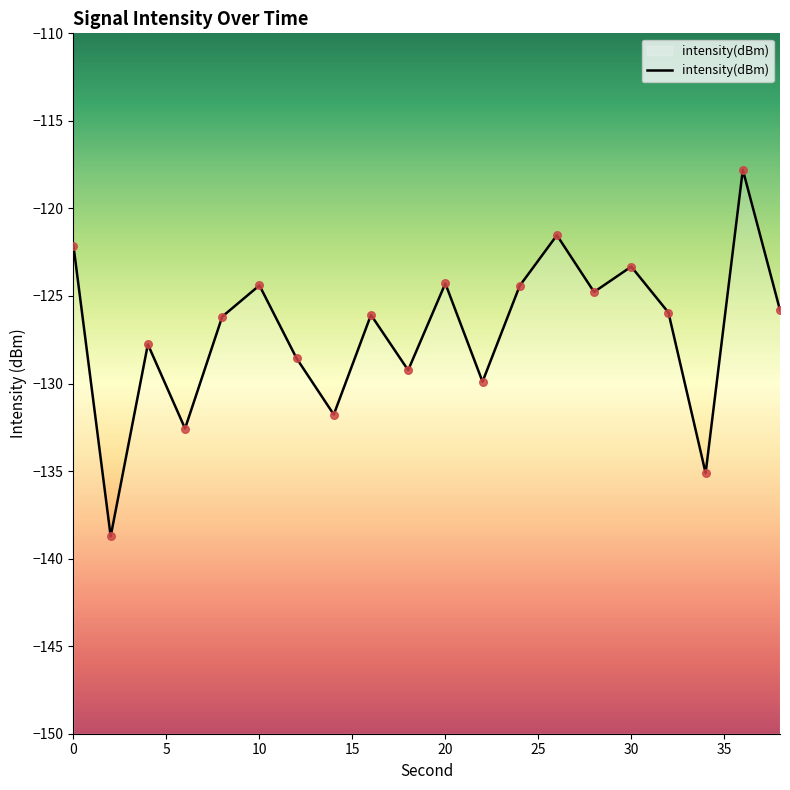

What is the change in value from 5 to 35?

+7.0